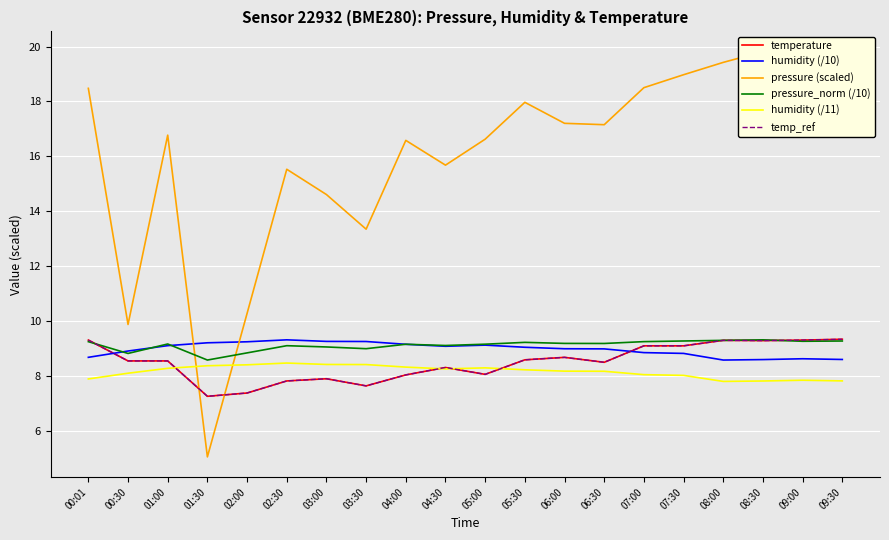

What is the difference between the humidity (/10) values at 08:00 and 05:30?

0.5